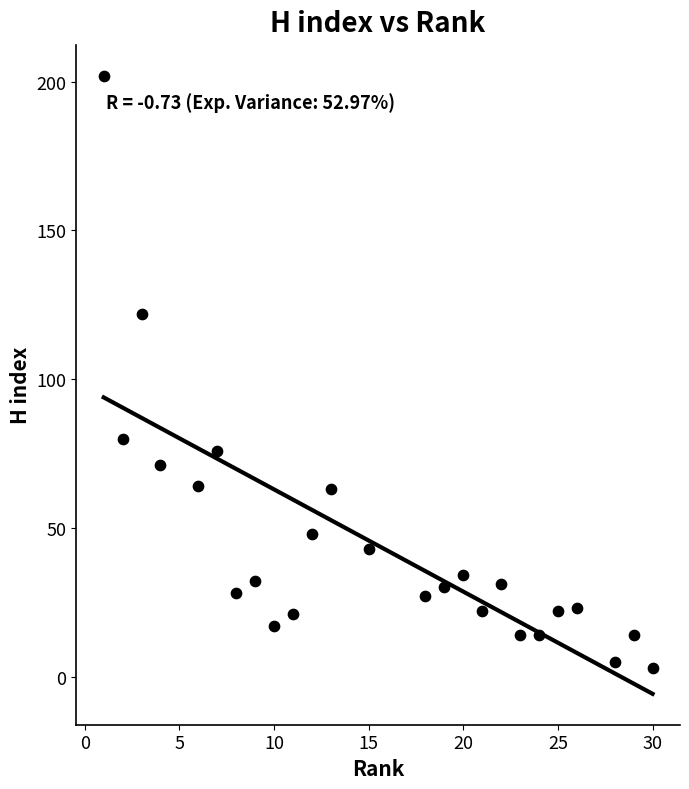

What is the range of X values (max minus min)?

29